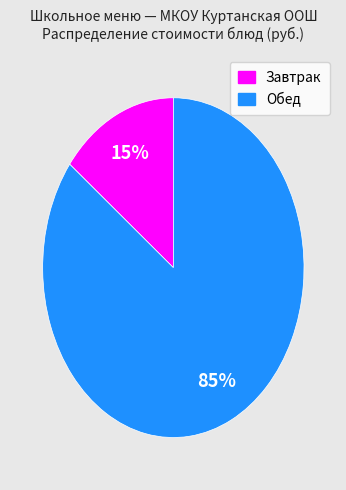

To the nearest percent, what is the average slice percentage?

50%